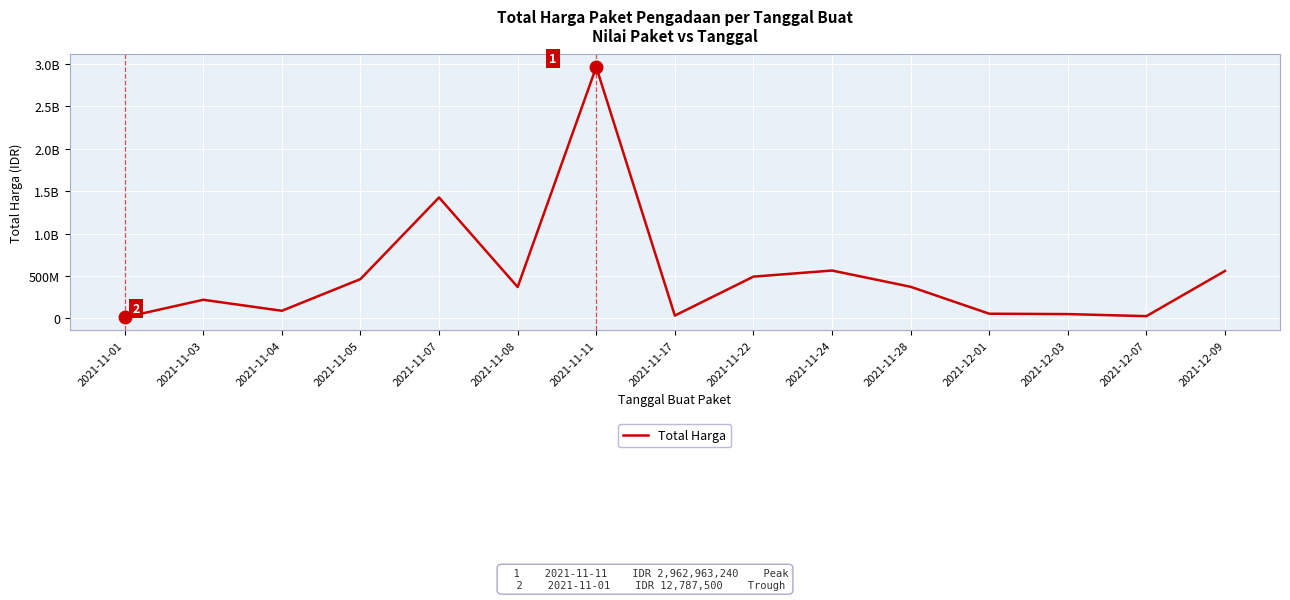

Does the chart have visible grid lines?

Yes